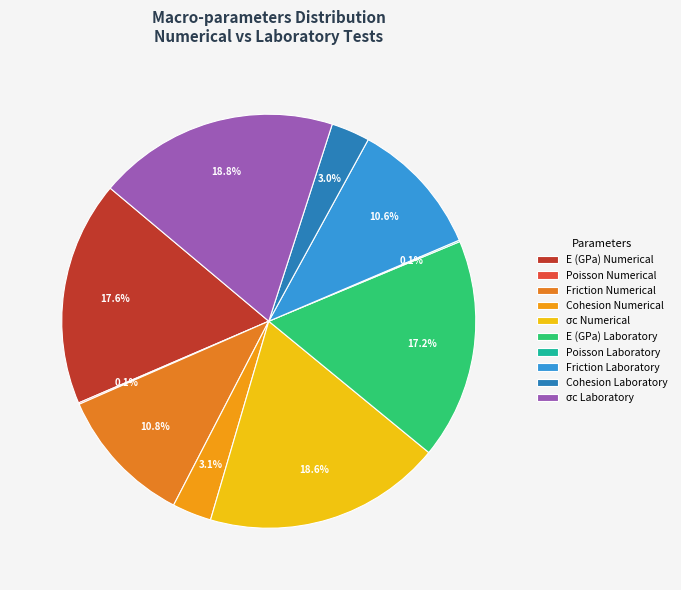

Combined, do σc Numerical and Cohesion Numerical account for over 50%?

No